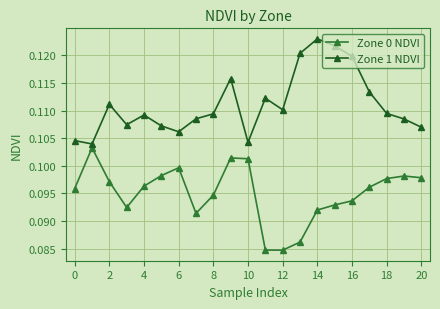

Which series has the largest total across all categories?

Zone 1 NDVI